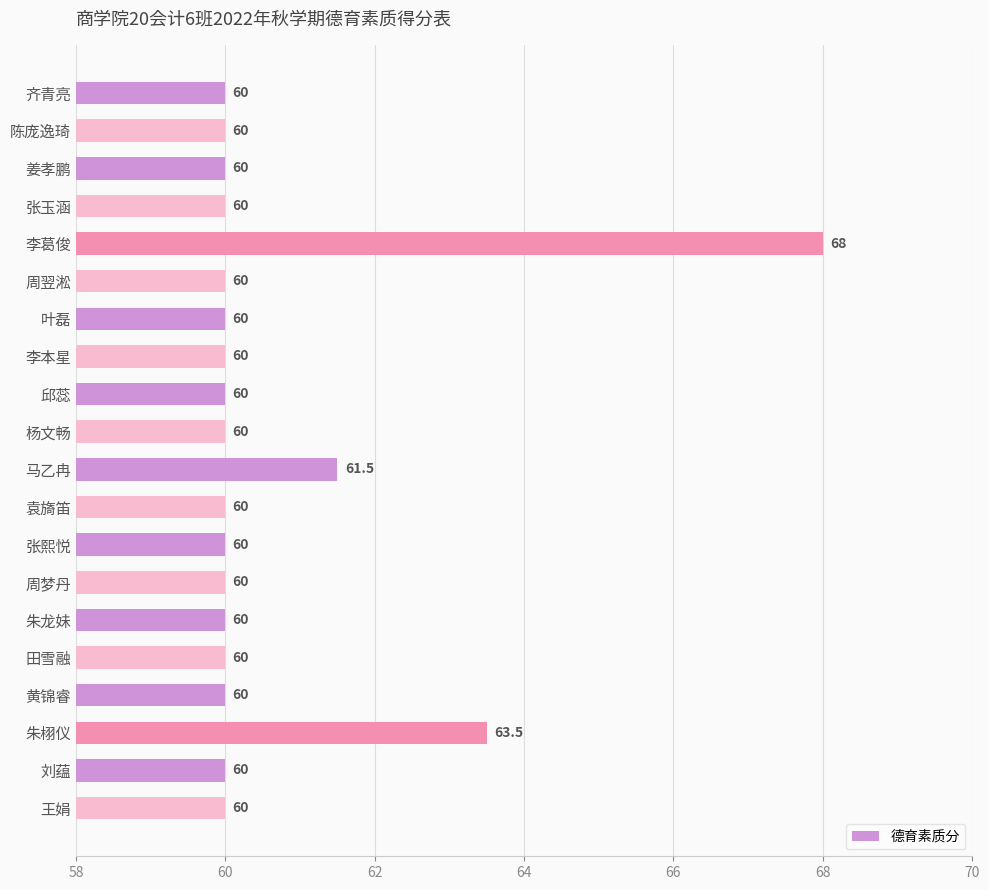

What is the minimum value shown in the chart?

60.0